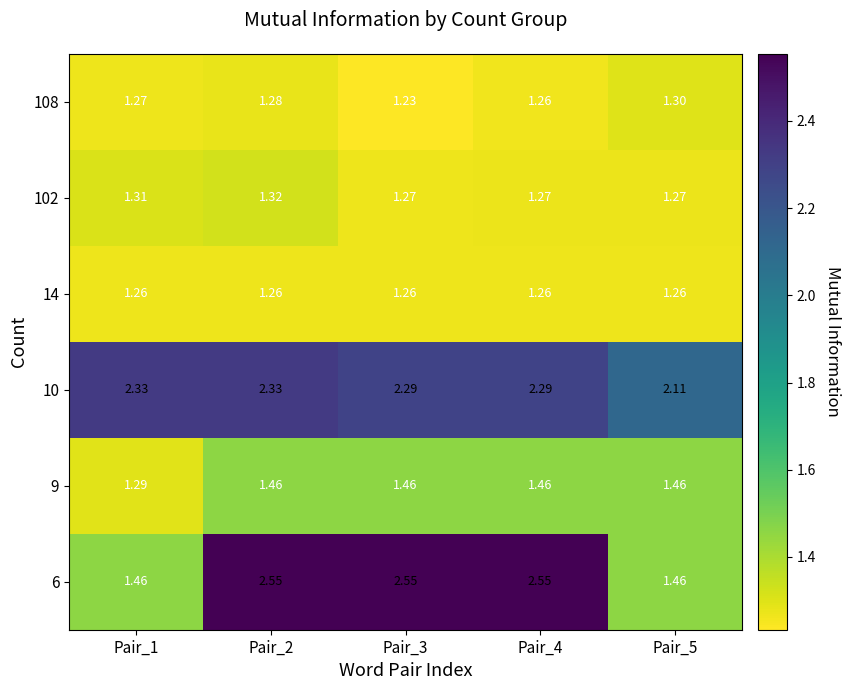

Is the value of 10 at Pair_4 greater than the value of 108 at Pair_2?

Yes